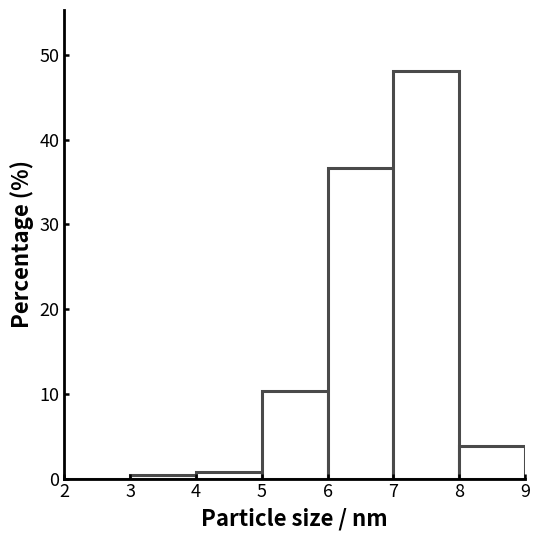

Over which range of the x-axis is the bar tallest?

7 to 8